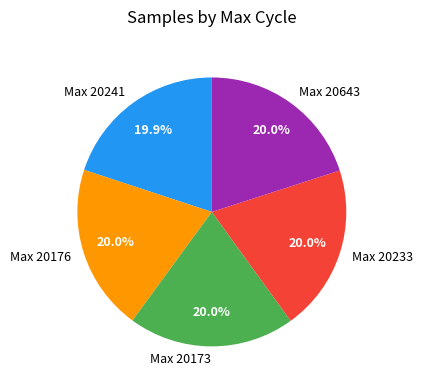

What portion of the pie excludes Max 20233?

80.0%